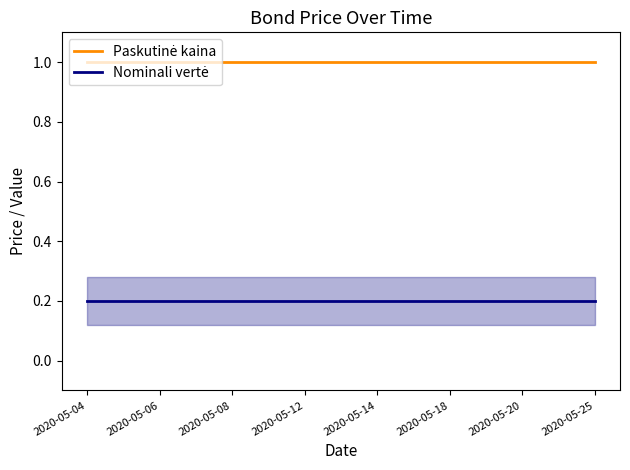

How many lines are shown in the chart?

2